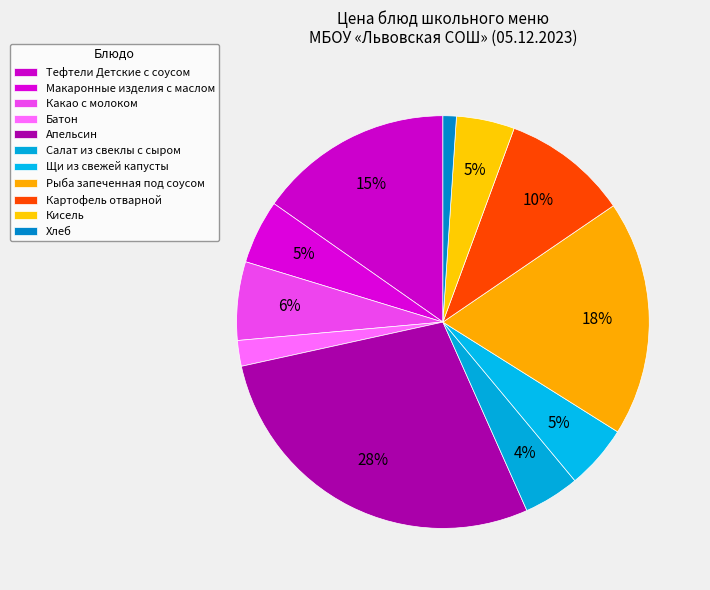

To the nearest percent, what is the average slice percentage?

9%